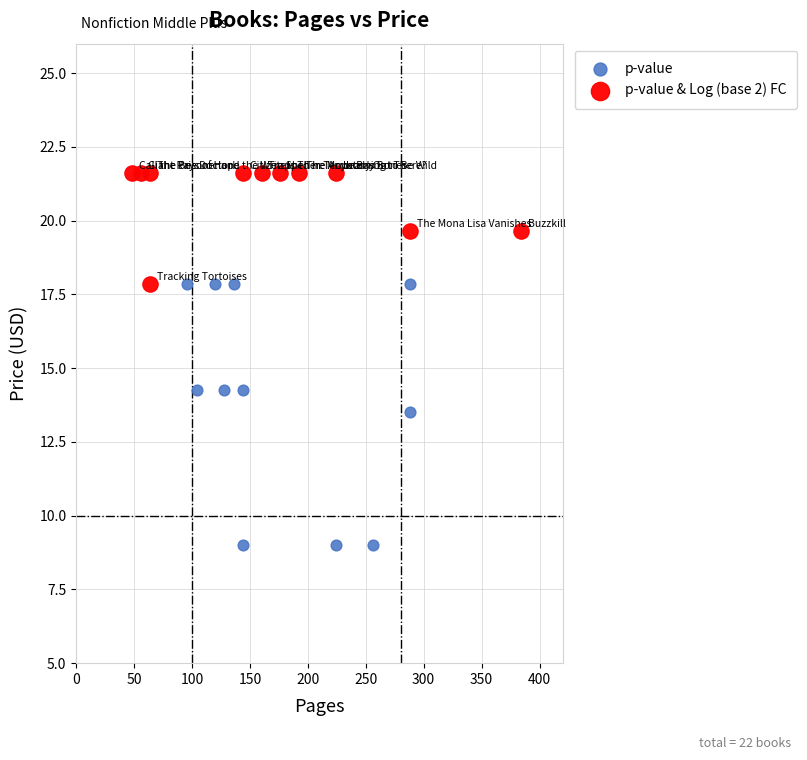

Which series has the largest Y range (max minus min)?

p-value